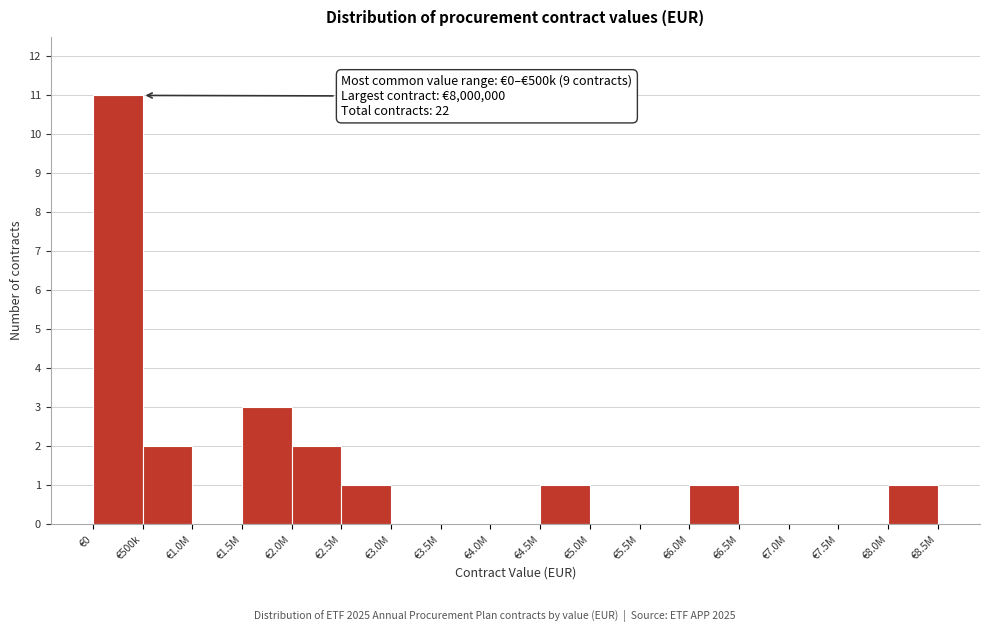

Reading left to right, list all the values displayed in this chart.

€0=11	€500k=2	€1.0M=0	€1.5M=3	€2.0M=2	€2.5M=1	€3.0M=0	€3.5M=0	€4.0M=0	€4.5M=1	€5.0M=0	€5.5M=0	€6.0M=1	€6.5M=0	€7.0M=0	€7.5M=0	€8.0M=1